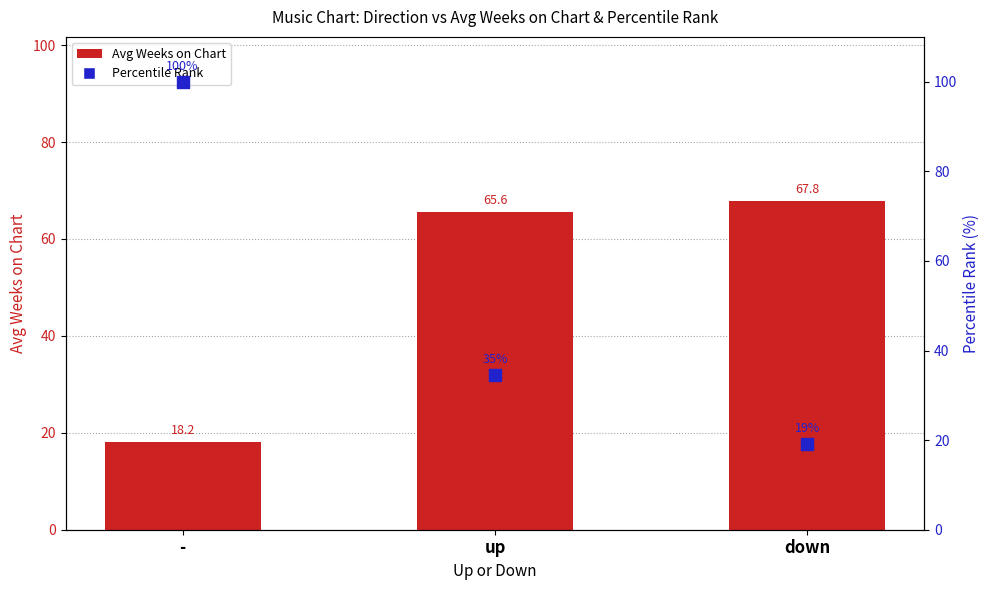

Which series reaches the minimum Y coordinate?

Avg Weeks on Chart